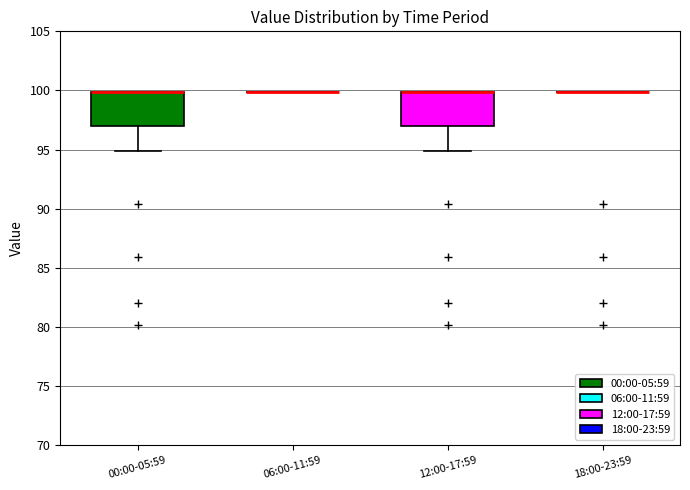

Reading left to right, transcribe this box plot: for each box, give where its median line is, the range the box spans, and where its two whiskers end, as read against the y-axis. The values are not printed on the chart, so give them approximately, as read against the axis.

00:00-05:59: median 100 (drawn on the box's upper edge), box 97 to 100, whiskers 95 to 100
06:00-11:59: box collapsed to a line at 100, whiskers 100 to 100
12:00-17:59: median 100 (drawn on the box's upper edge), box 97 to 100, whiskers 95 to 100
18:00-23:59: box collapsed to a line at 100, whiskers 100 to 100